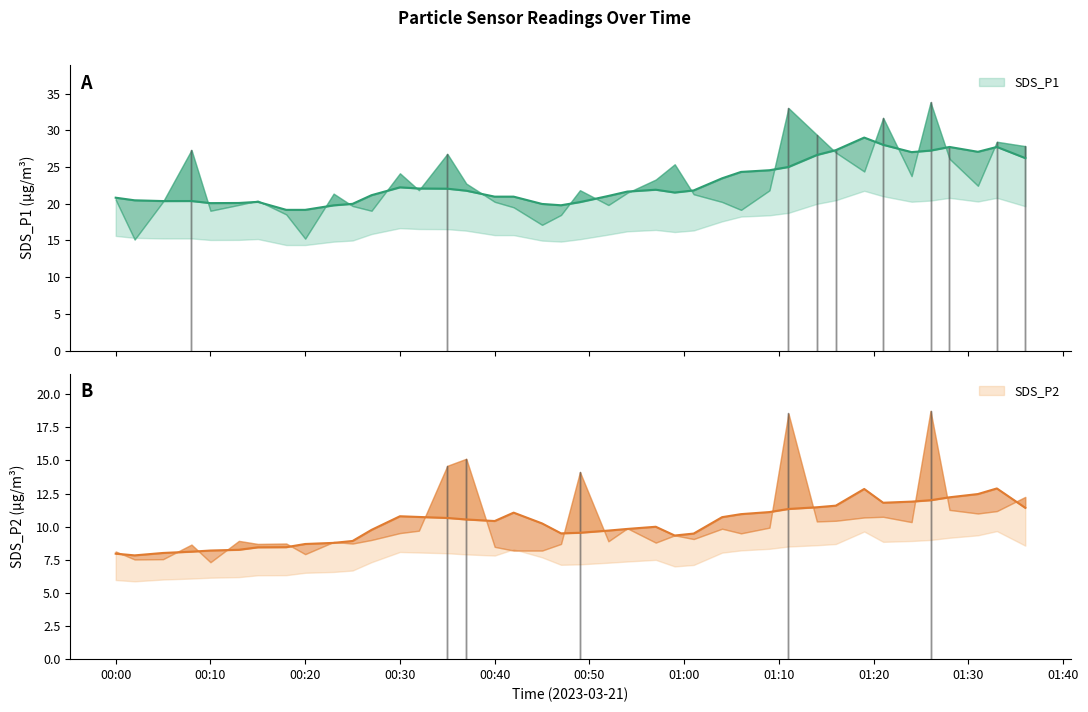

Where is the first local maximum for SDS_P1?

2023/03/21 00:08